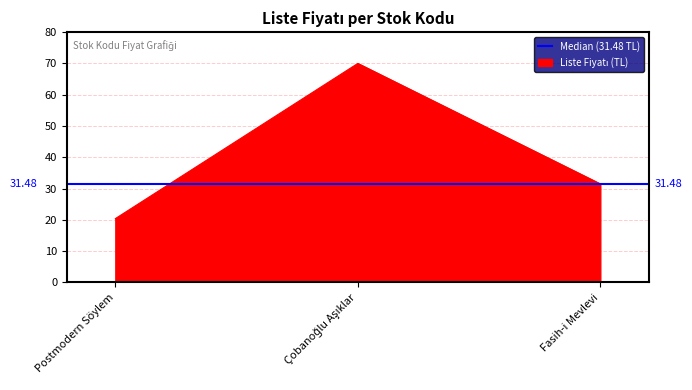

What is the maximum value shown in the chart?

70.0